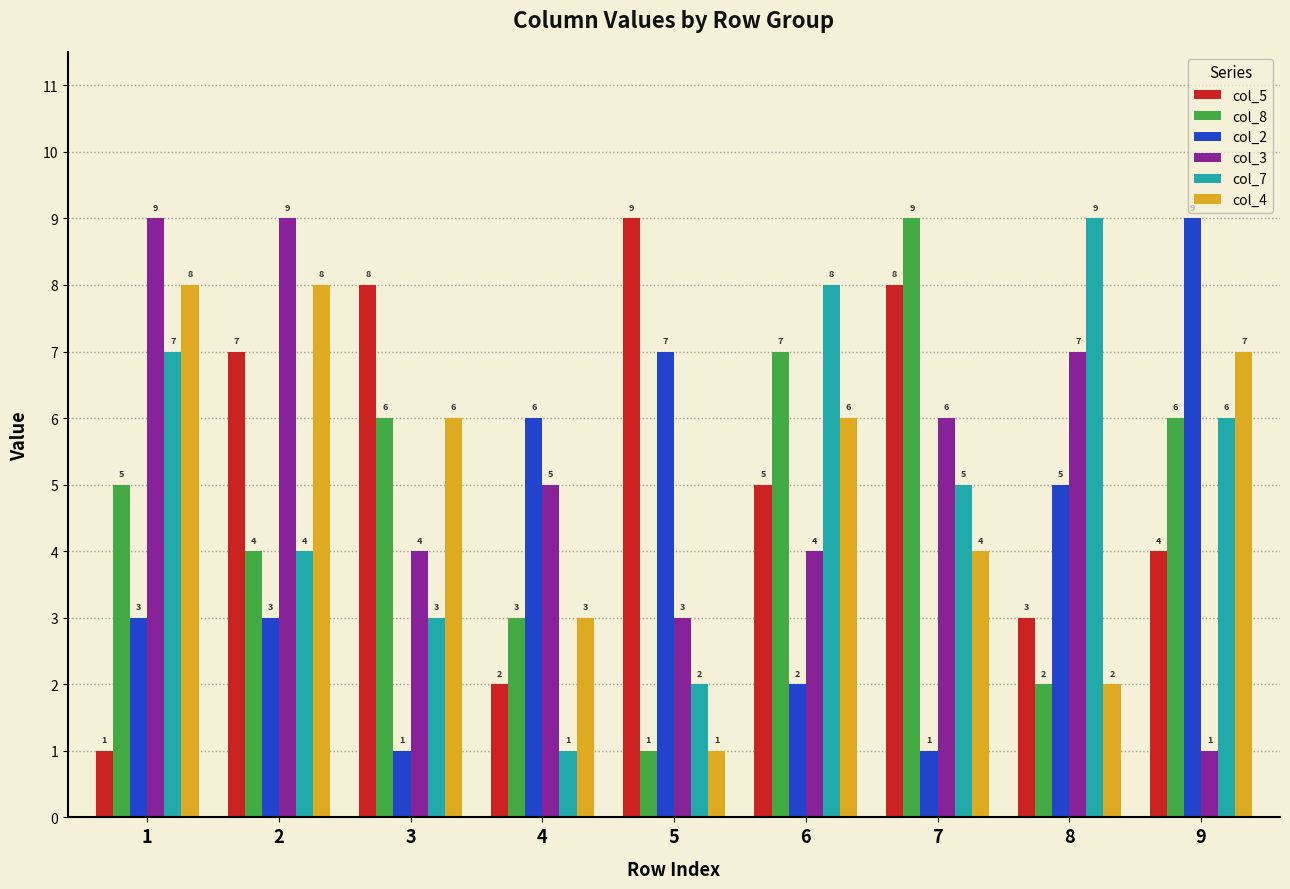

Where is col_2 nearest to the value 5?

8